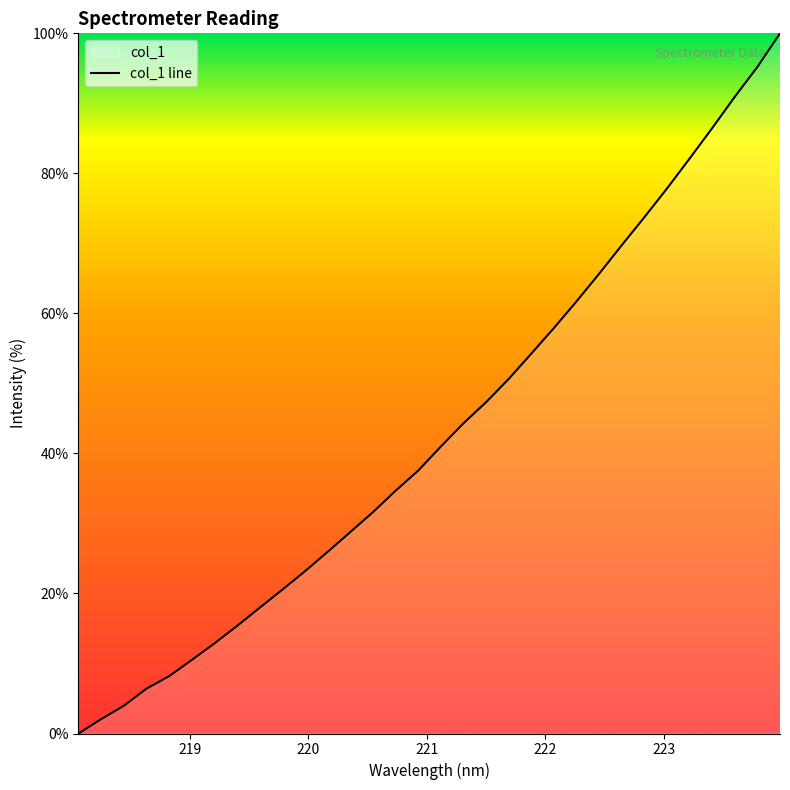

True or false: there are more than 1 points higher than both neighbors.

False